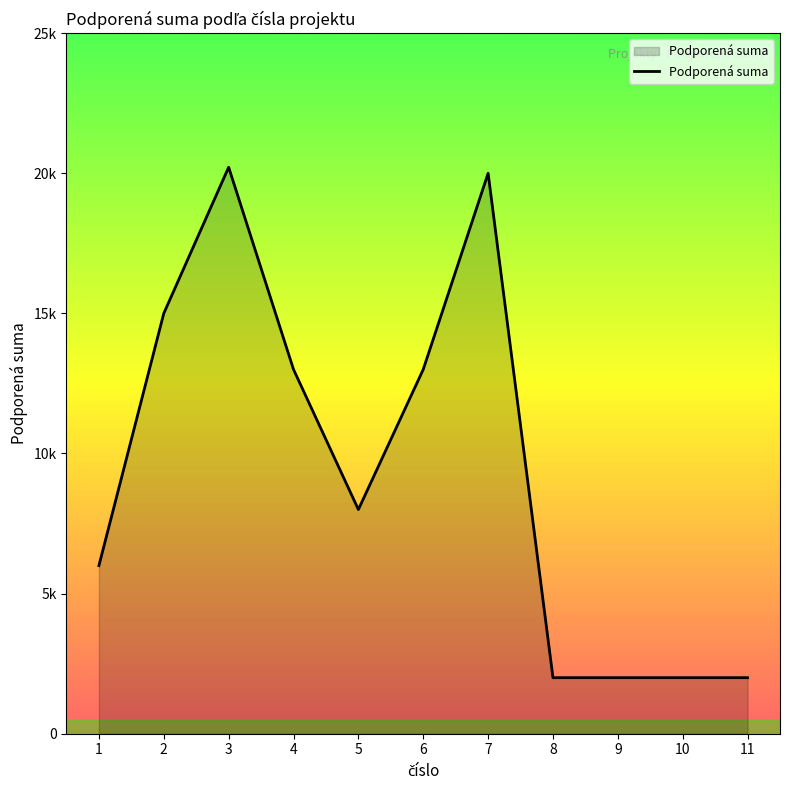

The chart shows a value of 6000 at 1. True or false?

True